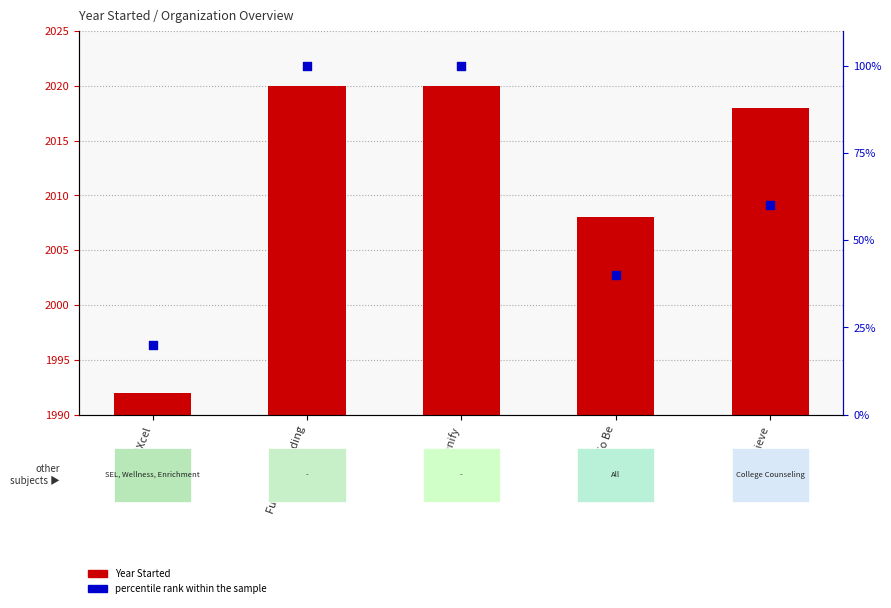

Is the value of percentile rank within the sample at Future of Reading greater than the value of Year Started at UPchieve?

No